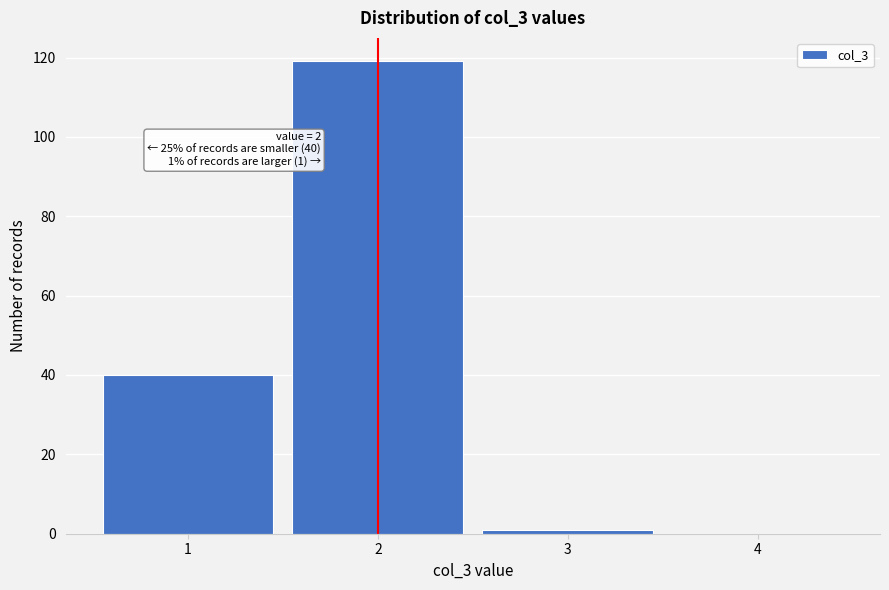

Reading left to right, extract all data points from this chart.

1=40	2=119	3=1	4=0